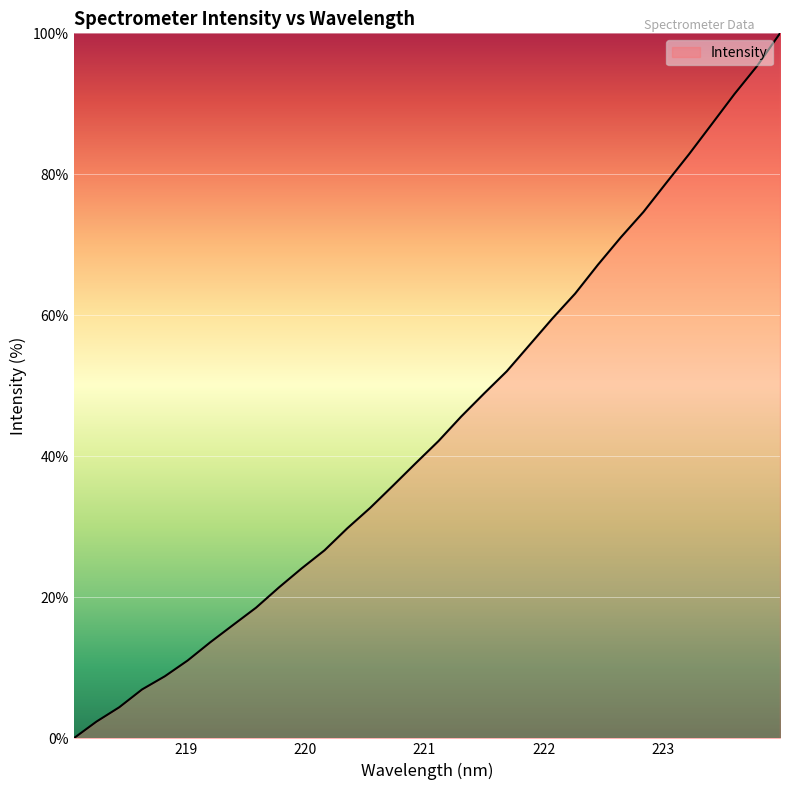

What is the maximum value shown in the chart?

100.0